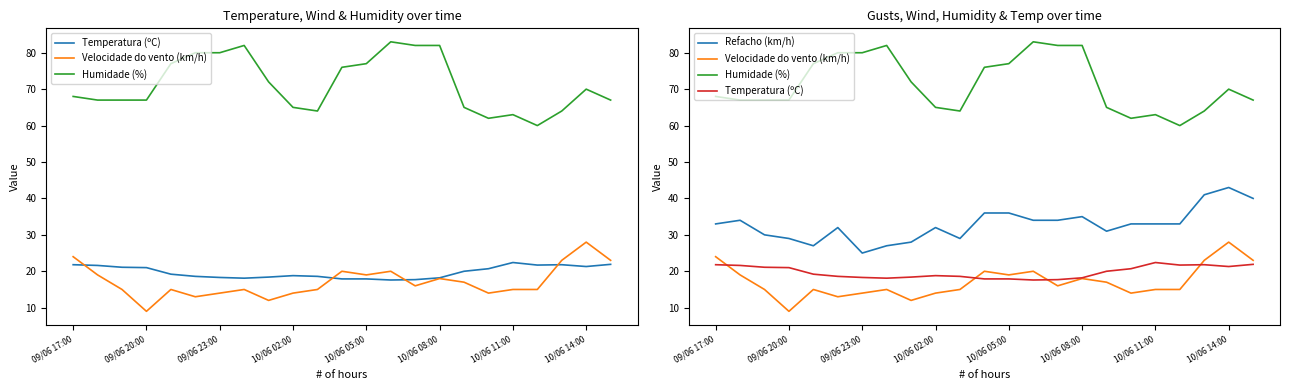

Rank the series at 17 from highest to lowest value.

Humidade (%), Refacho (km/h), Temperatura (ºC), Velocidade do vento (km/h)